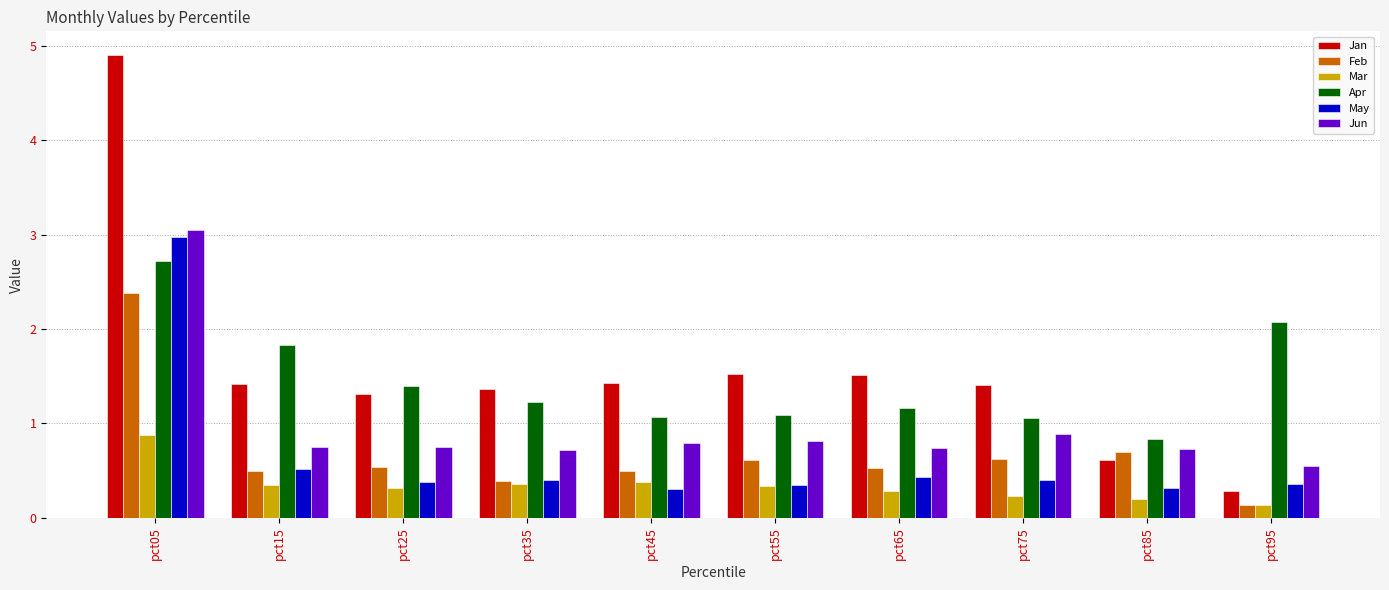

Which label corresponds to the largest value in the chart?

pct05